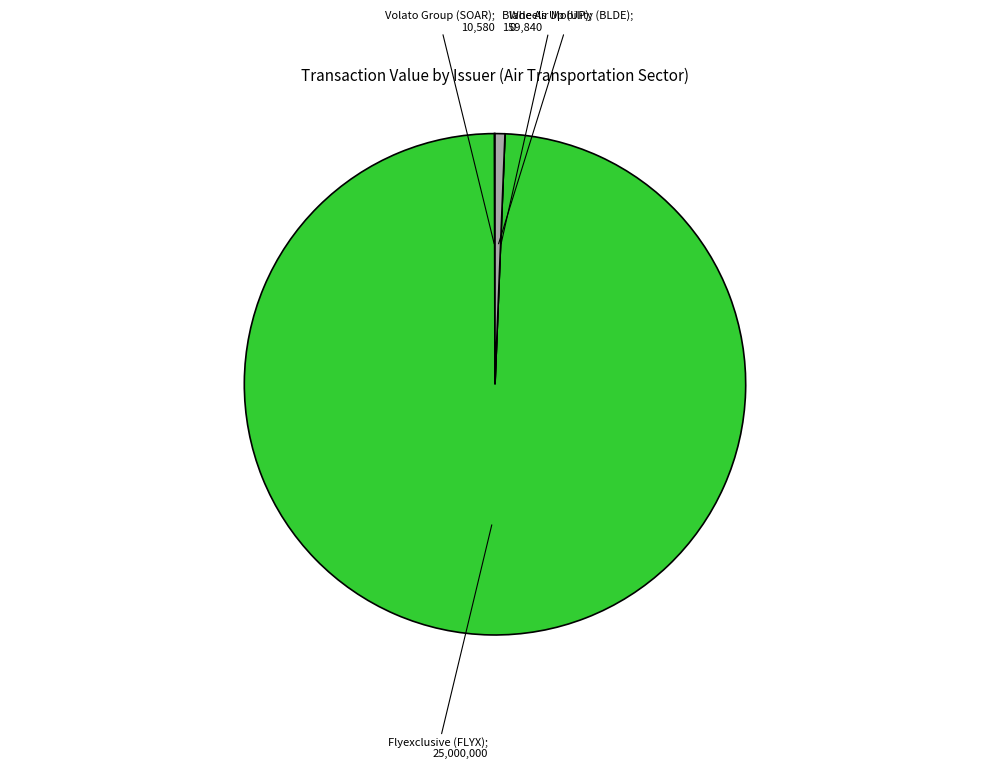

Is there a majority slice in this chart?

Yes